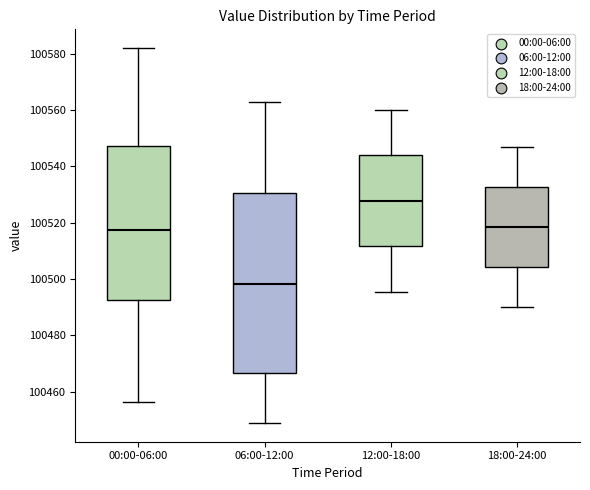

Which box is the tallest, from its lower edge to its upper edge?

06:00-12:00